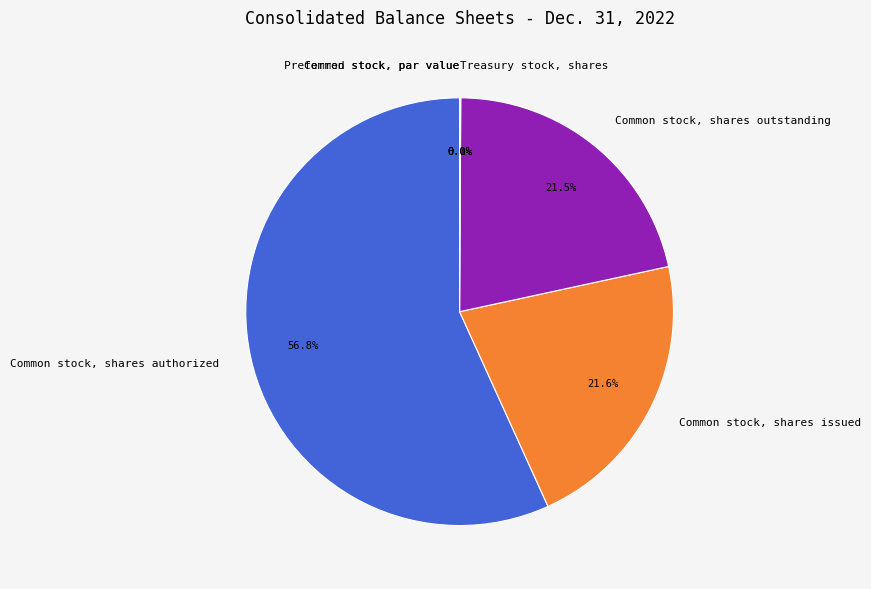

What percentage is the Common stock, shares outstanding slice, to the nearest percent?

22%